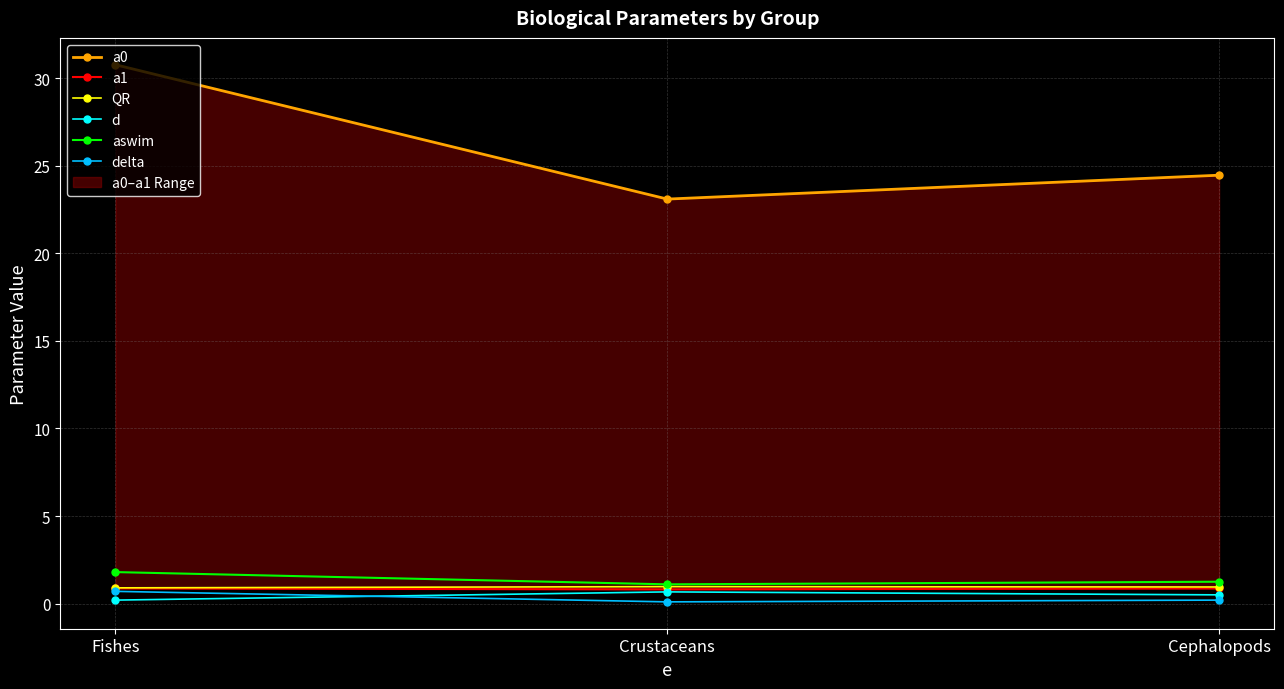

What is the difference between the a0 values at Fishes and Cephalopods?

6.3